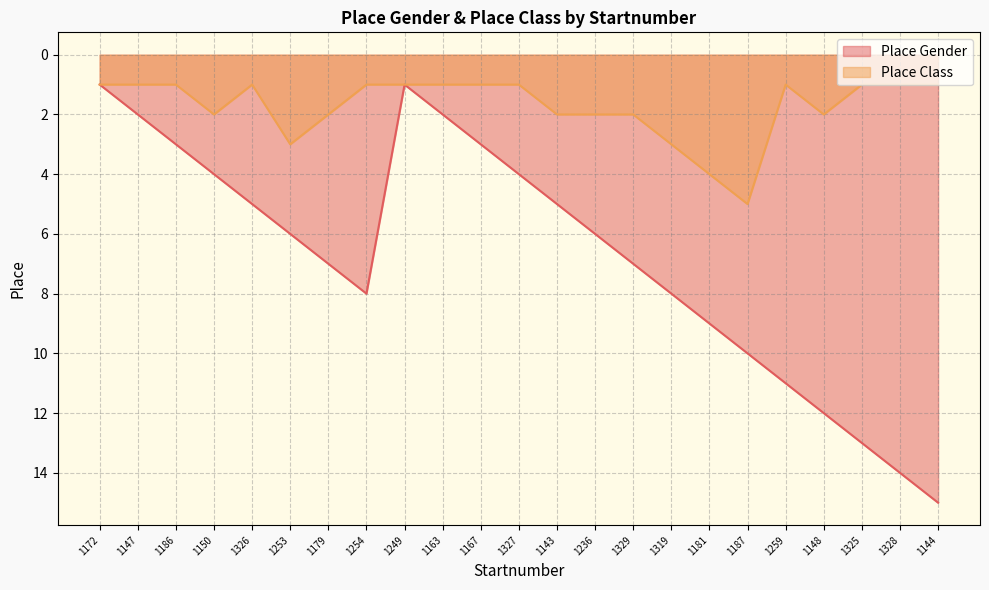

What is the label of the 16th point from the left?

1319